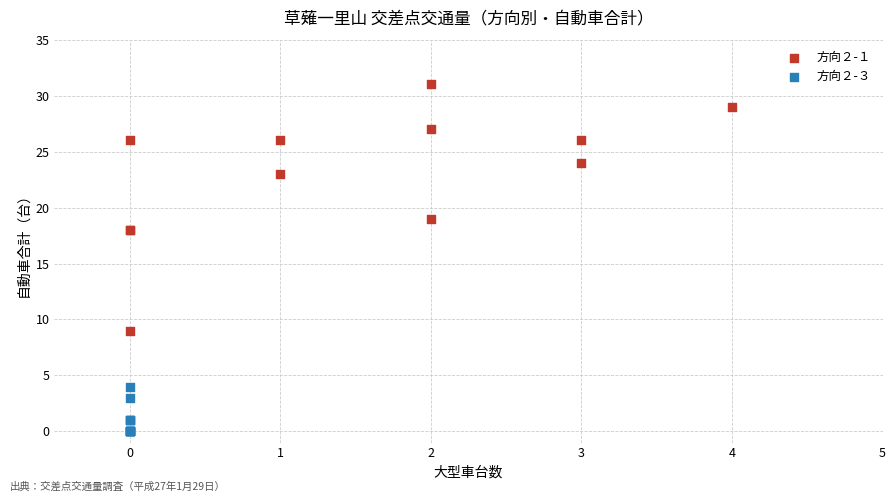

Which series reaches the maximum Y coordinate?

方向２-１